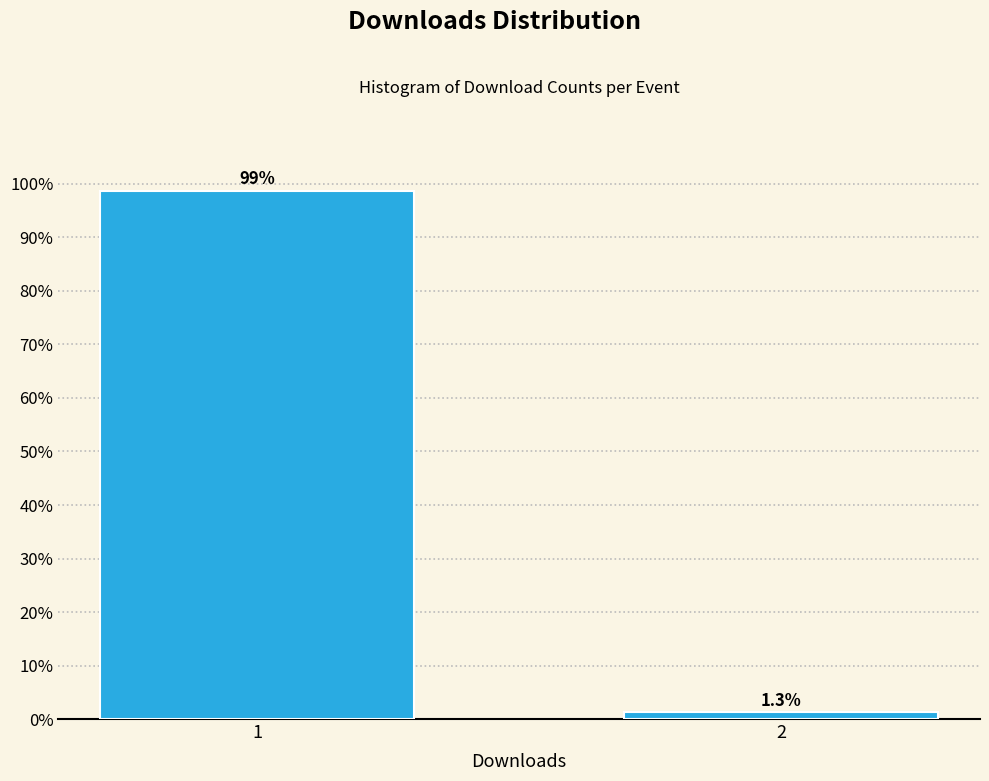

Reading right to left, what are all the values shown in this chart?

1.3	98.7